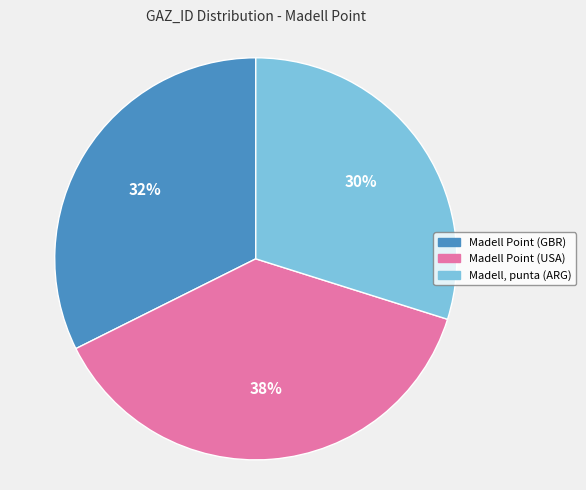

To the nearest percent, what percentage of the pie is Madell, punta (ARG)?

30%